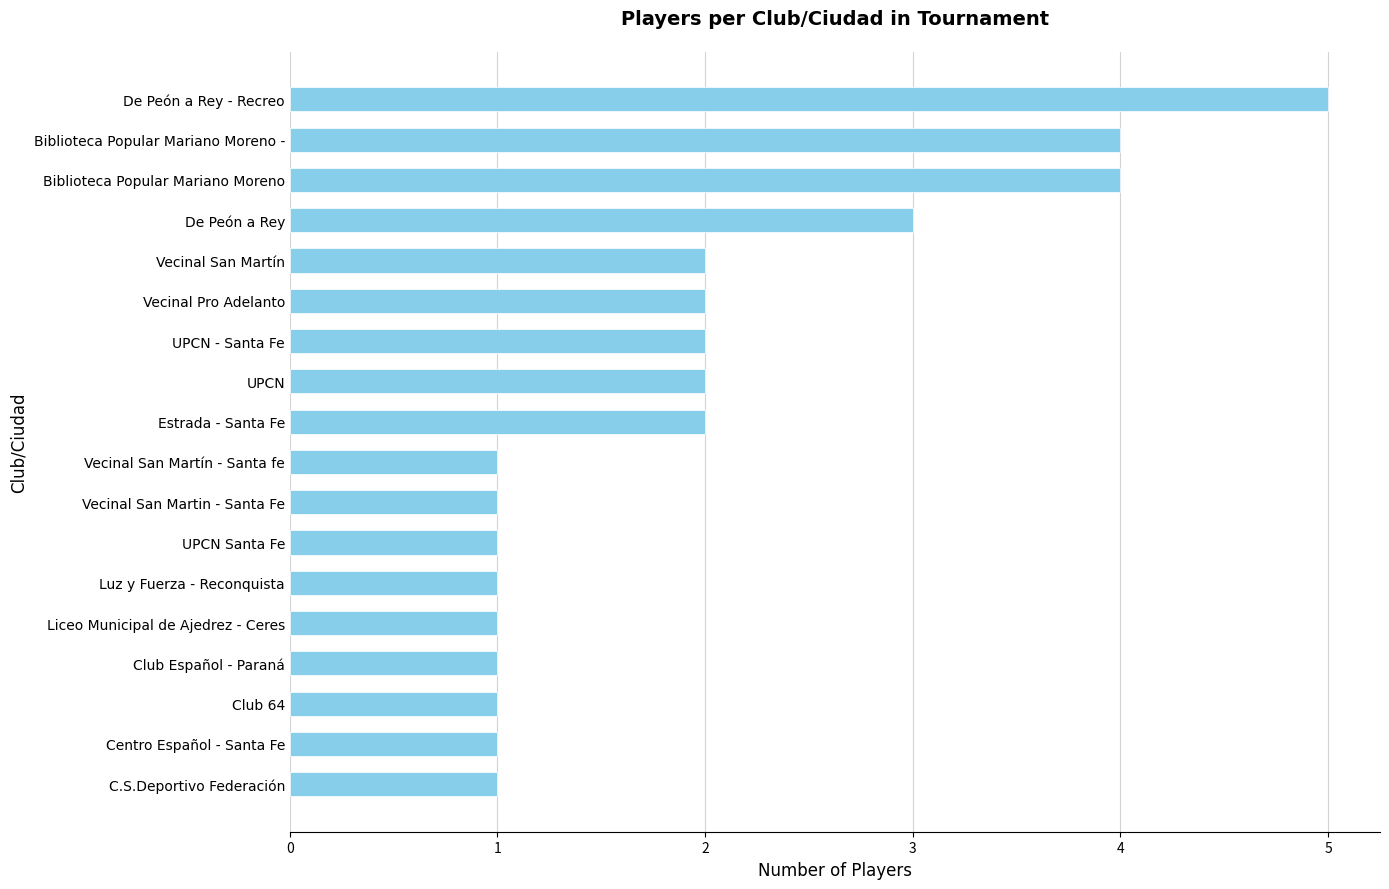

What is the difference between the maximum and second lowest values?

4